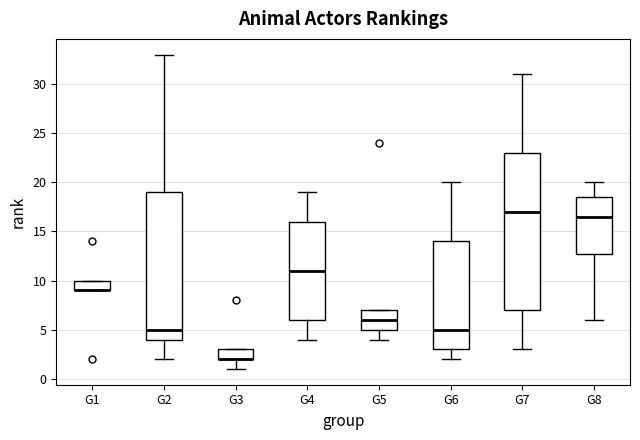

Reading left to right, transcribe this box plot: for each box, give where its median line is, the range the box spans, and where its two whiskers end, as read against the y-axis. The values are not printed on the chart, so give them approximately, as read against the axis.

G1: median 9.0 (drawn on the box's lower edge), box 9.0 to 10.0, whiskers 9.0 to 10.0
G2: median 5.0, box 4.0 to 19.0, whiskers 2.0 to 33.0
G3: median 2.0 (drawn on the box's lower edge), box 2.0 to 3.0, whiskers 1.0 to 3.0
G4: median 11.0, box 6.0 to 16.0, whiskers 4.0 to 19.0
G5: median 6.0, box 5.0 to 7.0, whiskers 4.0 to 7.0
G6: median 5.0, box 3.0 to 14.0, whiskers 2.0 to 20.0
G7: median 17.0, box 7.0 to 23.0, whiskers 3.0 to 31.0
G8: median 16.5, box 13.0 to 18.5, whiskers 6.0 to 20.0